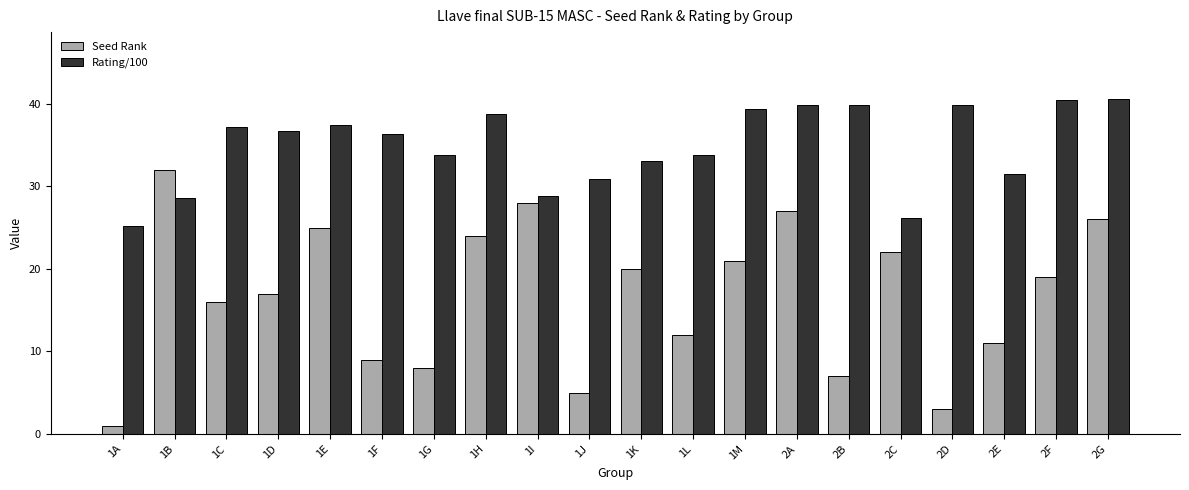

At how many categories does at least one series exceed 13?

20